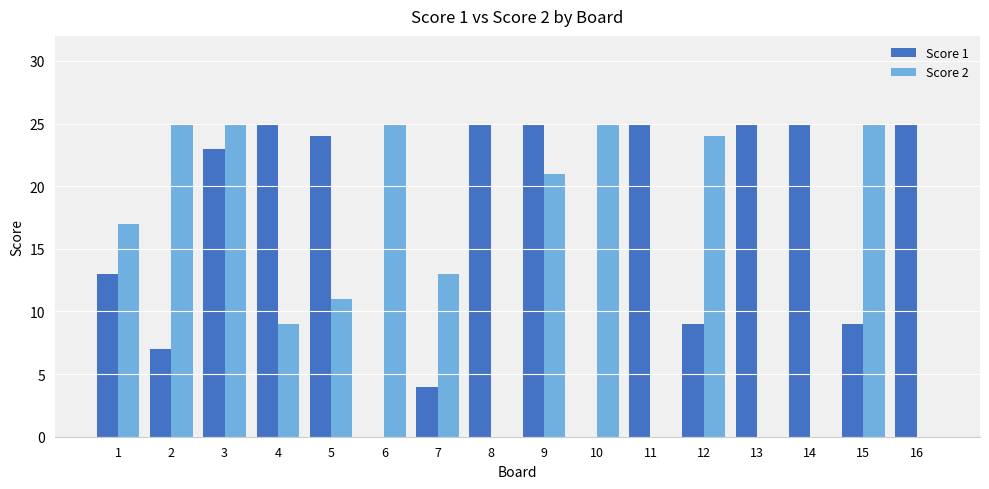

What are all the series names shown in the legend?

Score 1, Score 2